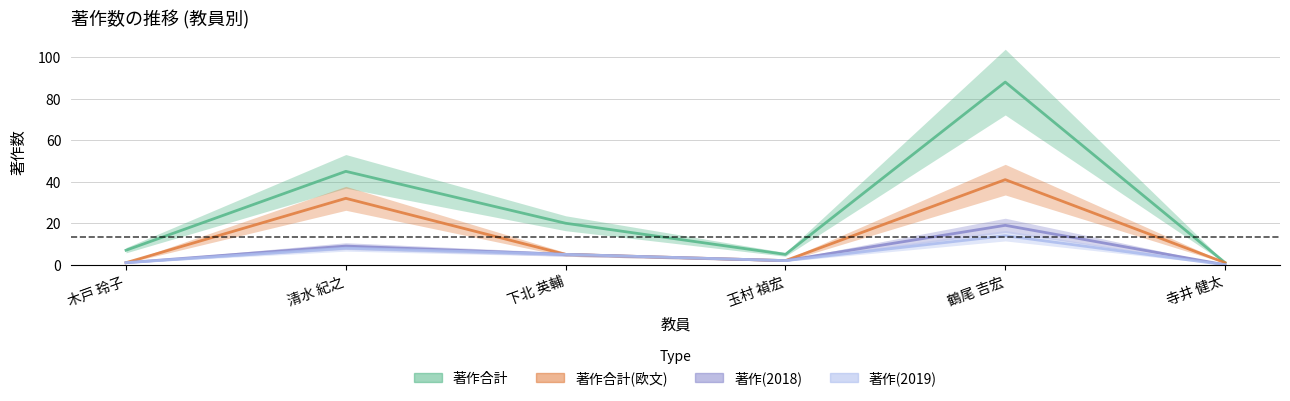

Reading left to right, what are all the values shown in this chart?

著作合計: 7	45	20	5	88	1
著作合計(欧文): 1	32	5	2	41	1
著作(2018): 1	9	5	2	19	0
著作(2019): 1	8	5	2	14	0